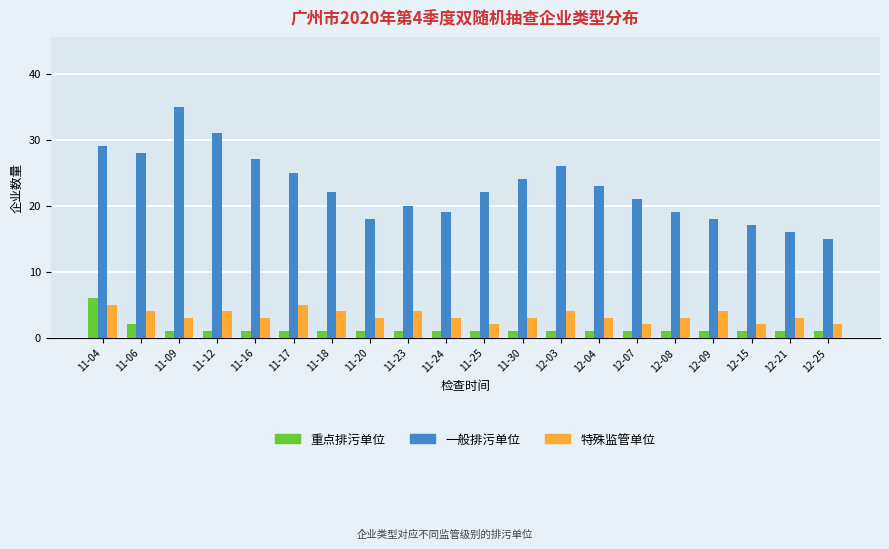

Which series has the widest spread of values?

一般排污单位